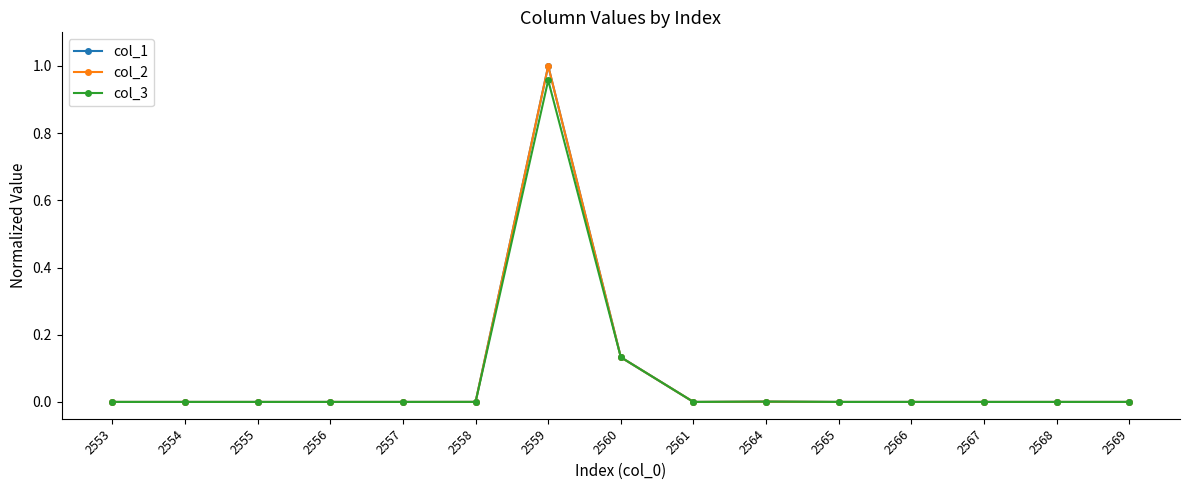

Which series has the widest spread of values?

col_1